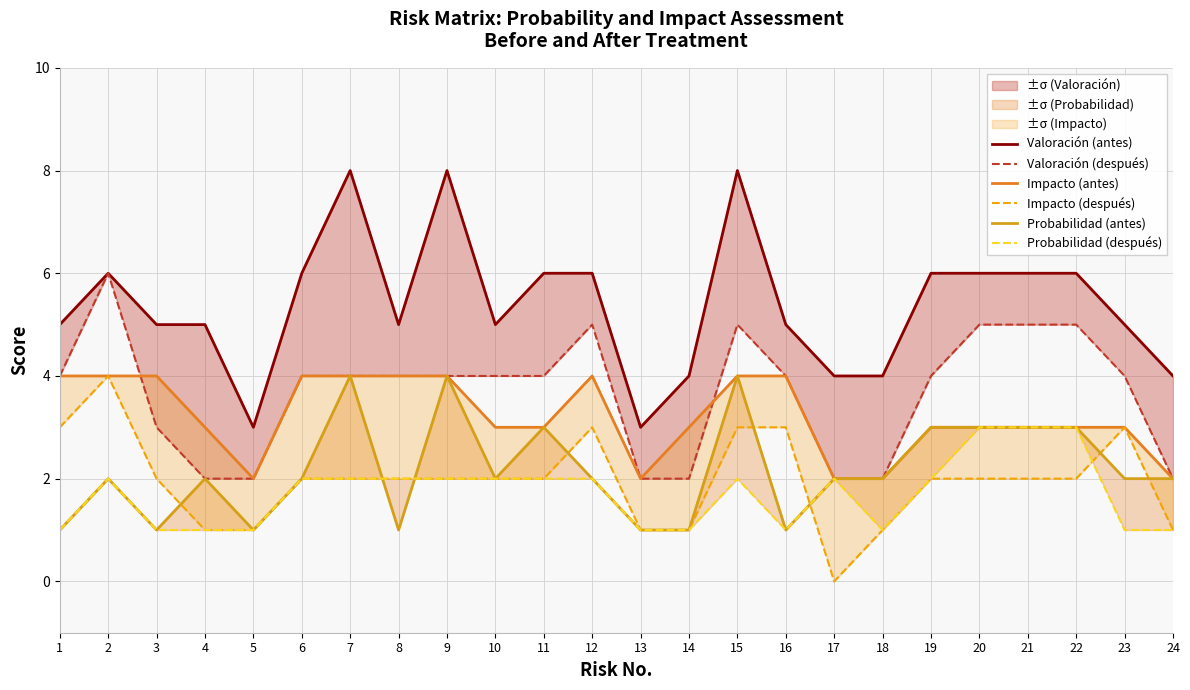

How many lines are shown in the chart?

6